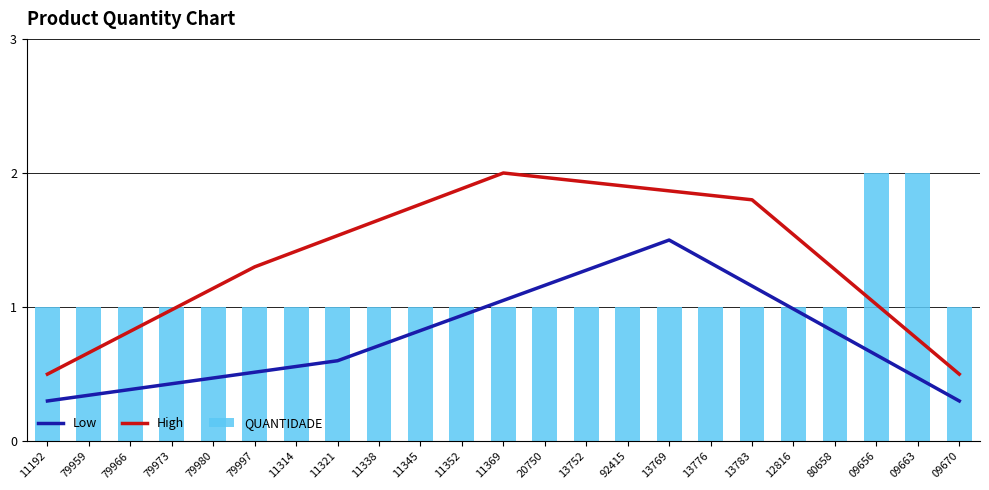

What are all the series names shown in the legend?

Low, High, QUANTIDADE